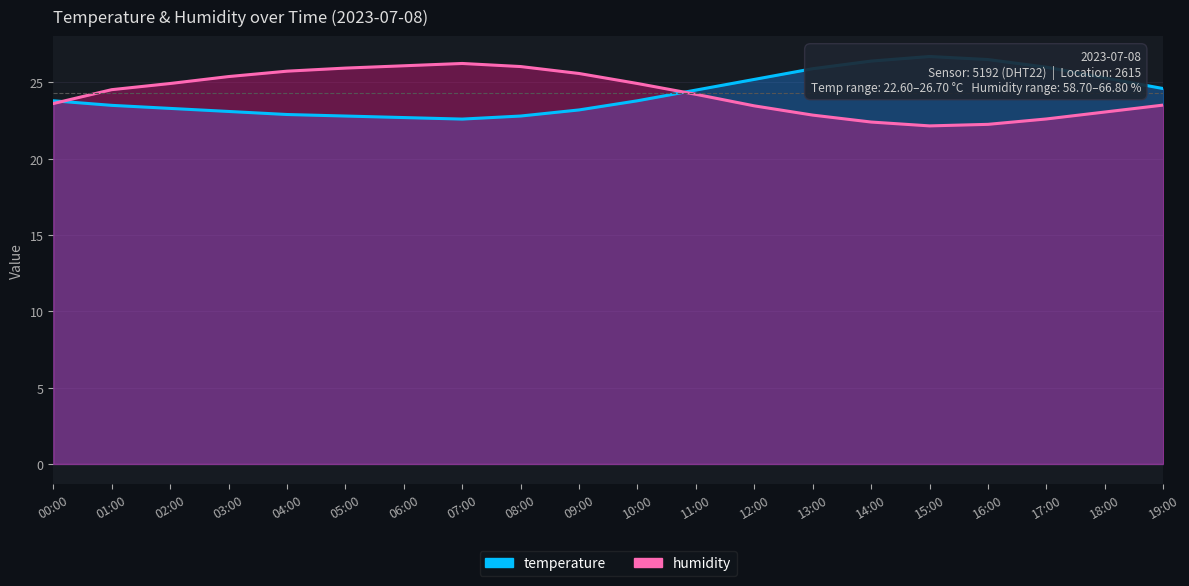

At which category does humidity reach its first local peak?

07:00